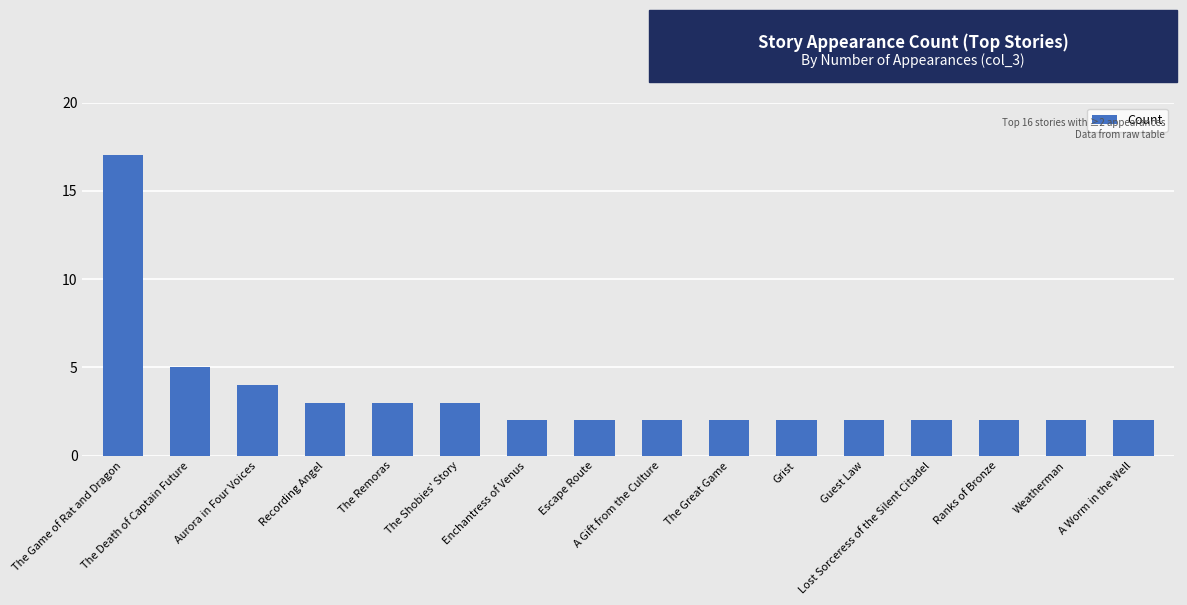

What is the difference between the second highest and second lowest values?

3